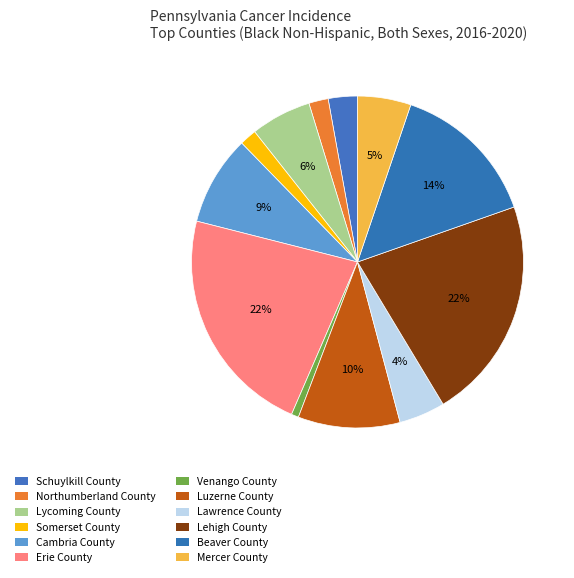

The Luzerne County slice represents 10% of the pie. True or false?

True